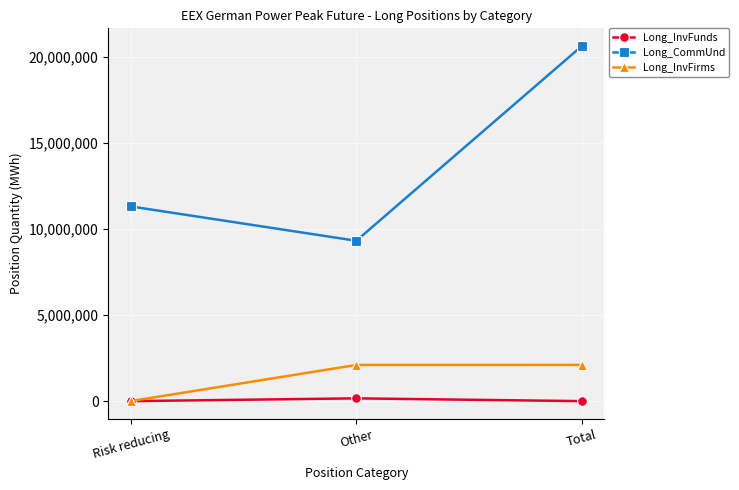

Which series has the largest range (max minus min)?

Long_CommUnd